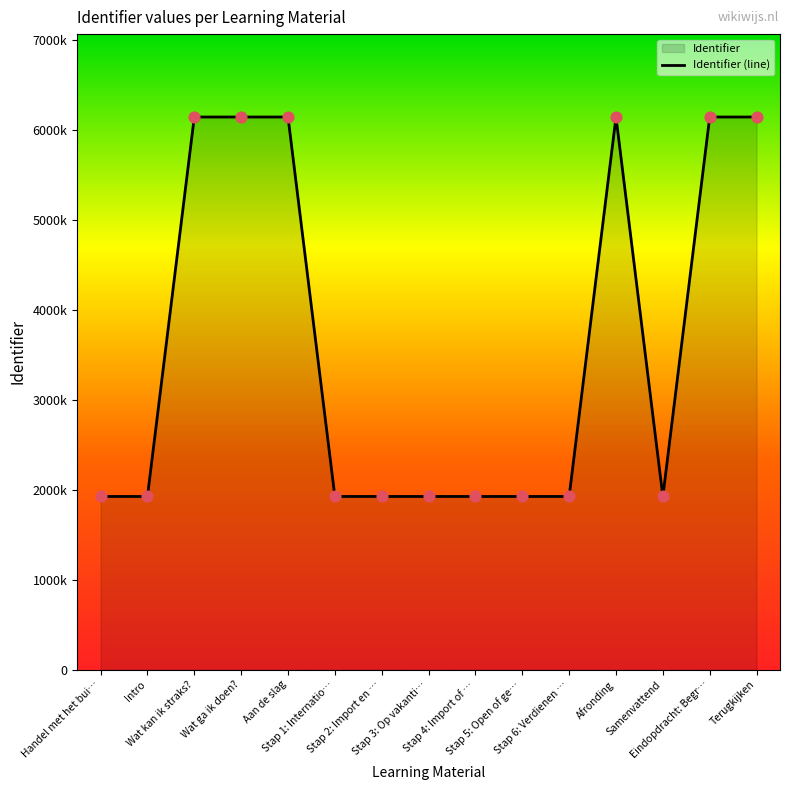

Which has a higher value, Aan de slag or Terugkijken?

Terugkijken